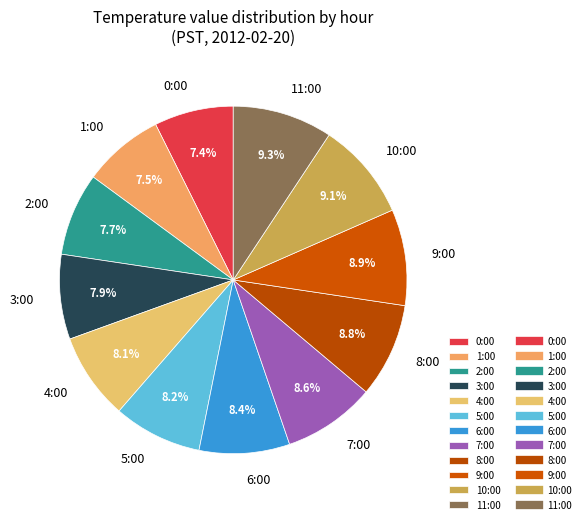

How many segments does this pie chart have?

12